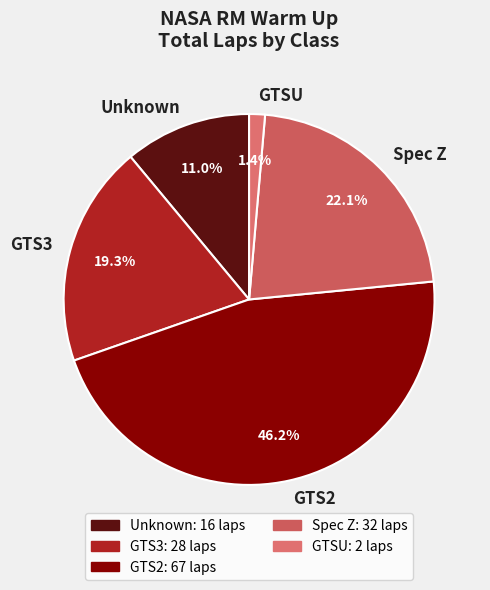

What portion of the pie excludes Unknown?

89.0%